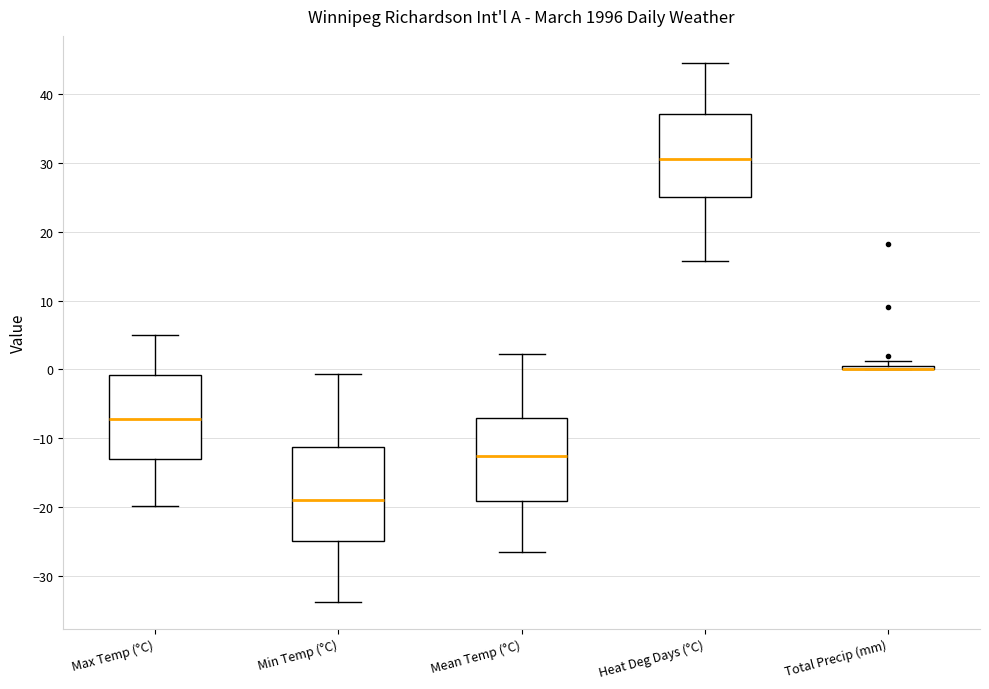

Reading left to right, transcribe this box plot: for each box, give where its median line is, the range the box spans, and where its two whiskers end, as read against the y-axis. The values are not printed on the chart, so give them approximately, as read against the axis.

Max Temp (°C): median -7, box -13 to -1, whiskers -20 to 5
Min Temp (°C): median -19, box -25 to -11, whiskers -34 to -1
Mean Temp (°C): median -13, box -19 to -7, whiskers -26 to 2
Heat Deg Days (°C): median 31, box 25 to 37, whiskers 16 to 45
Total Precip (mm): box collapsed to a line at 0, whiskers 0 to 1